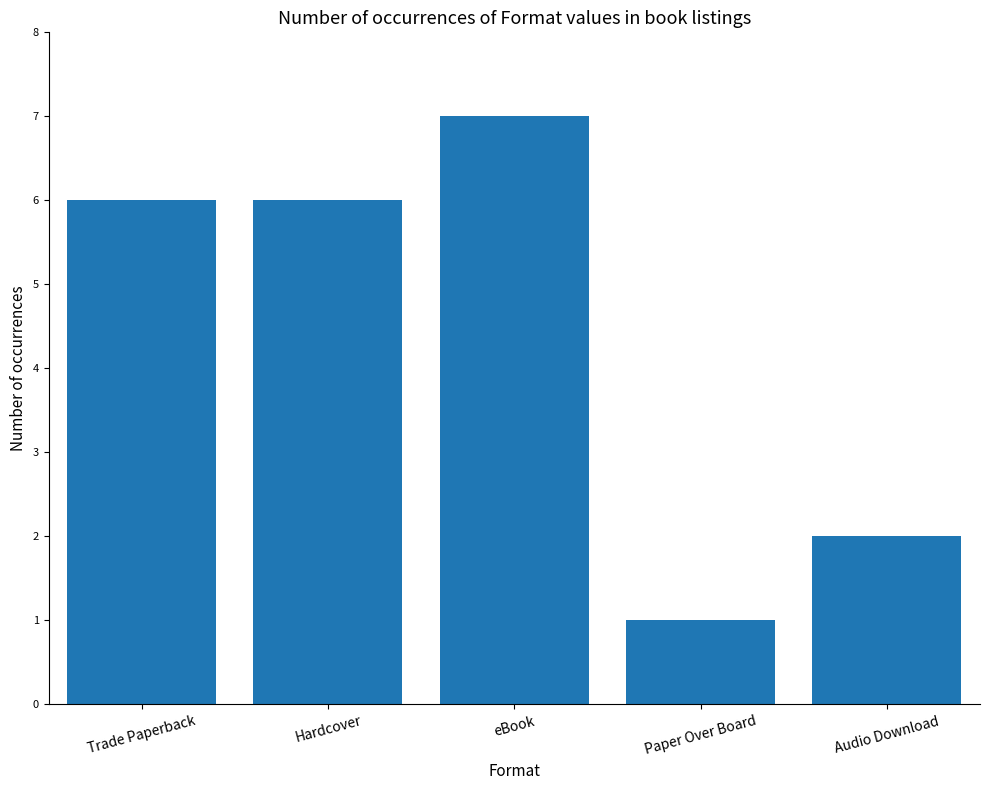

What is the average value?

4